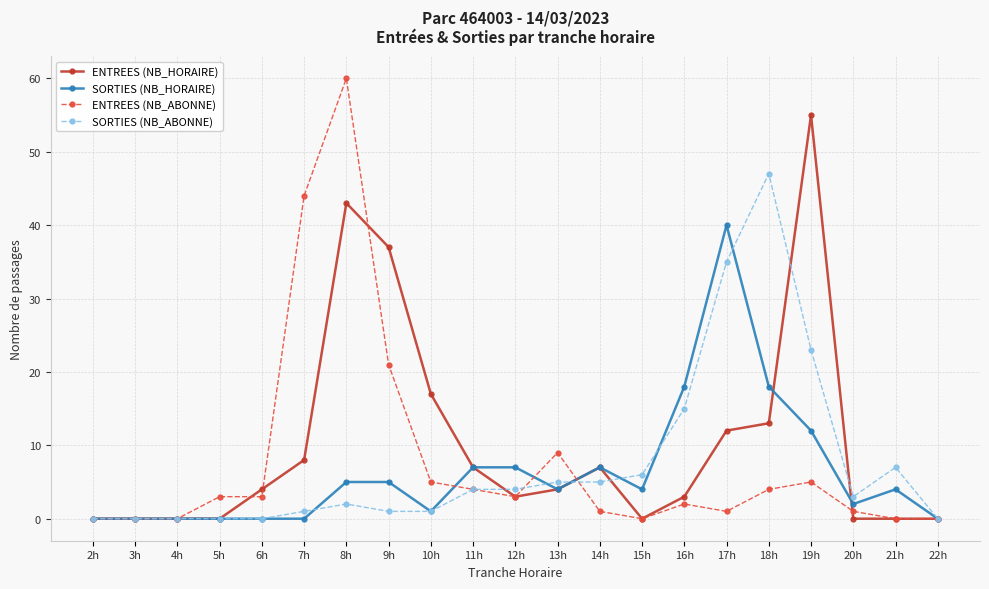

What is the difference between the maximum and minimum values in the SORTIES (NB_ABONNE) series?

47